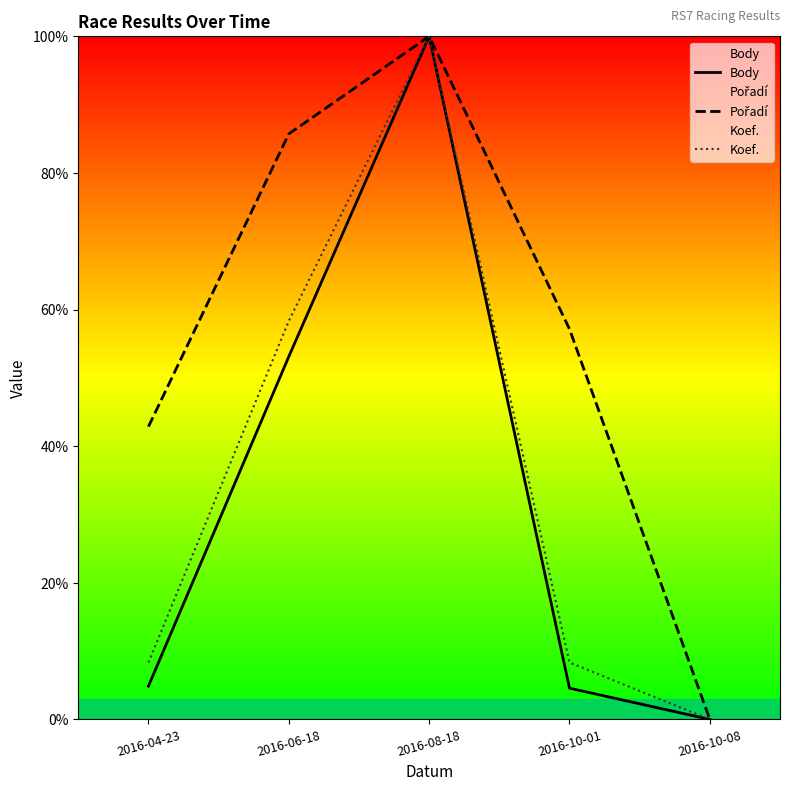

Does the chart have visible grid lines?

No